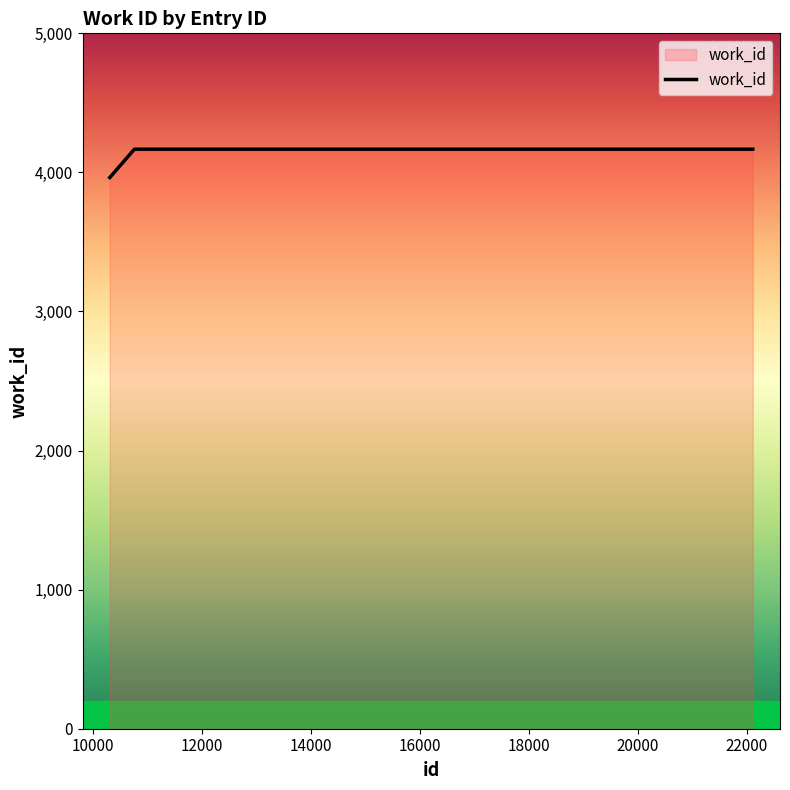

What is the greatest value displayed?

4167